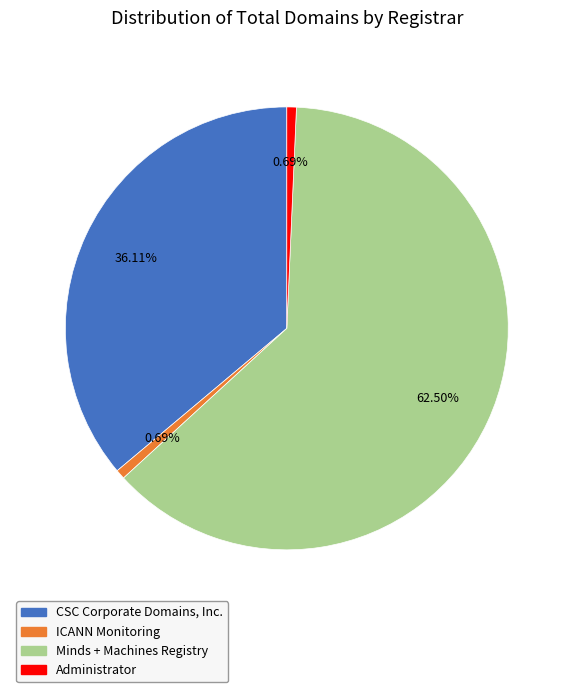

Does Minds + Machines Registry account for over 50% of the chart?

Yes